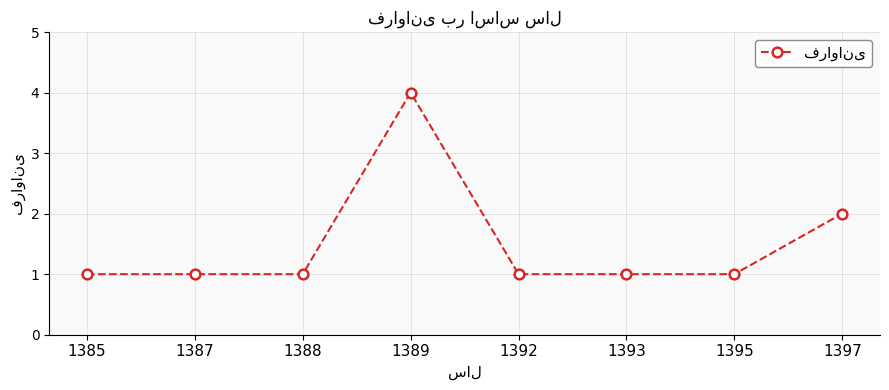

Between 1387 and 1389, which is larger?

1389